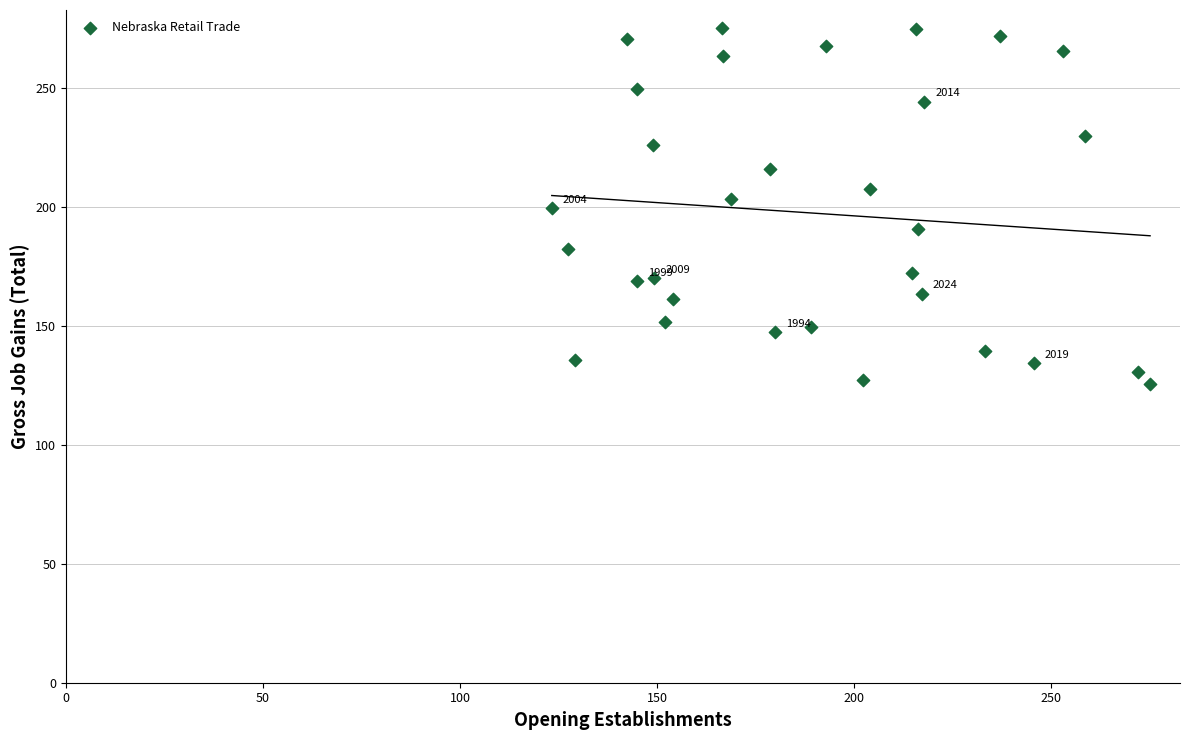

What is the range of X values (max minus min)?

151.9